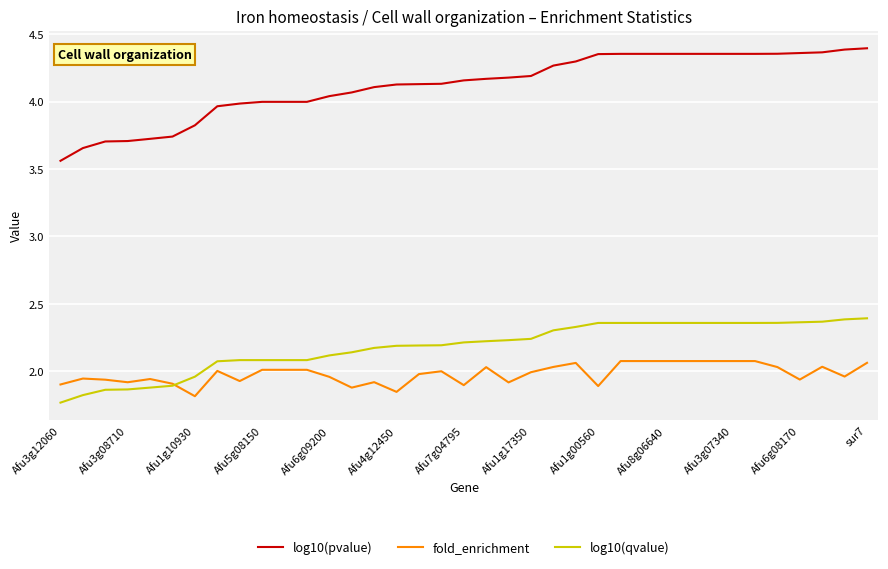

Which series has the widest spread of values?

log10(pvalue)